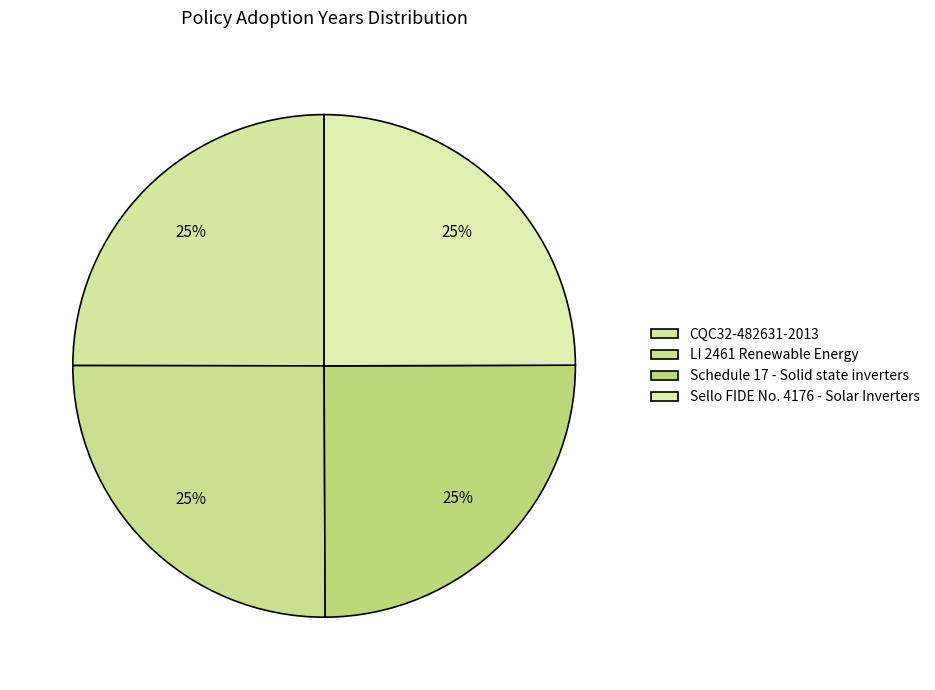

Which category has the biggest portion of the pie?

LI 2461 Renewable Energy